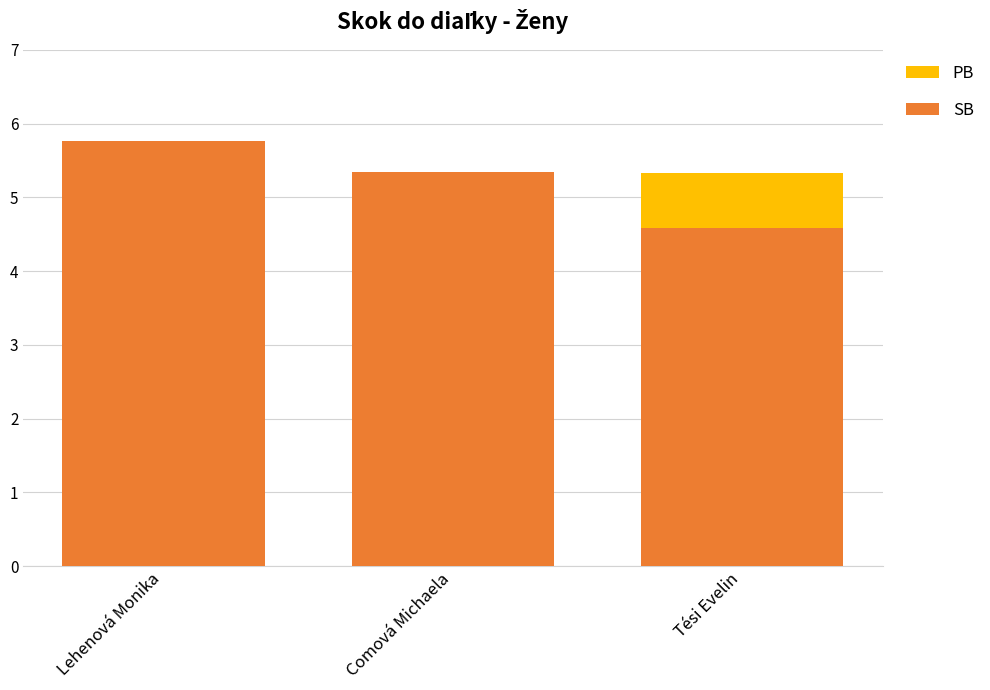

At how many categories does at least one series exceed 5?

3